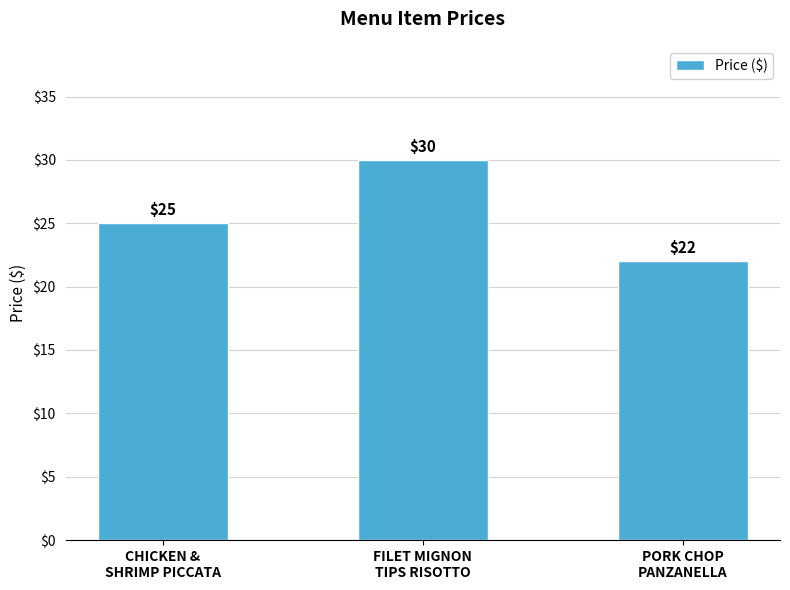

What is the value of the 3rd bar from the left?

22